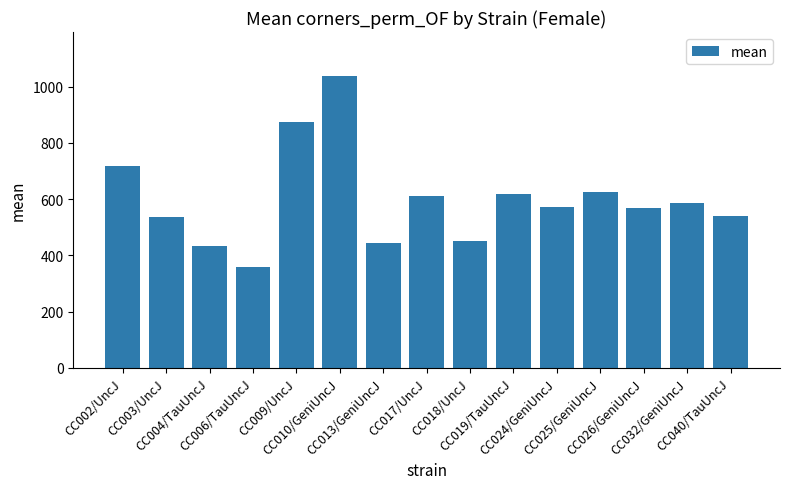

What is the greatest value displayed?

1038.0